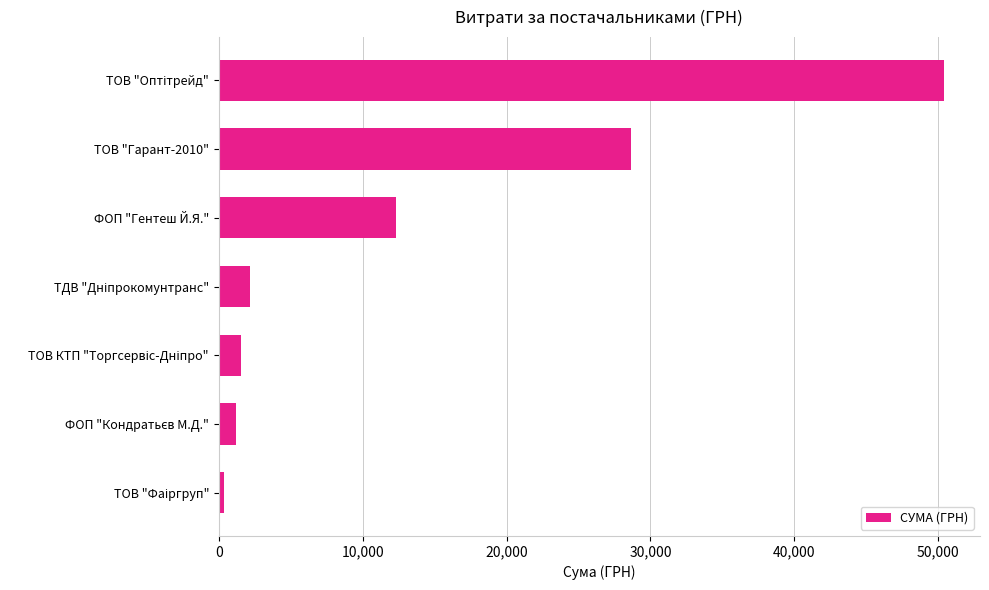

The chart shows a value of 6189.5 at ФОП "Гентеш Й.Я.". True or false?

False